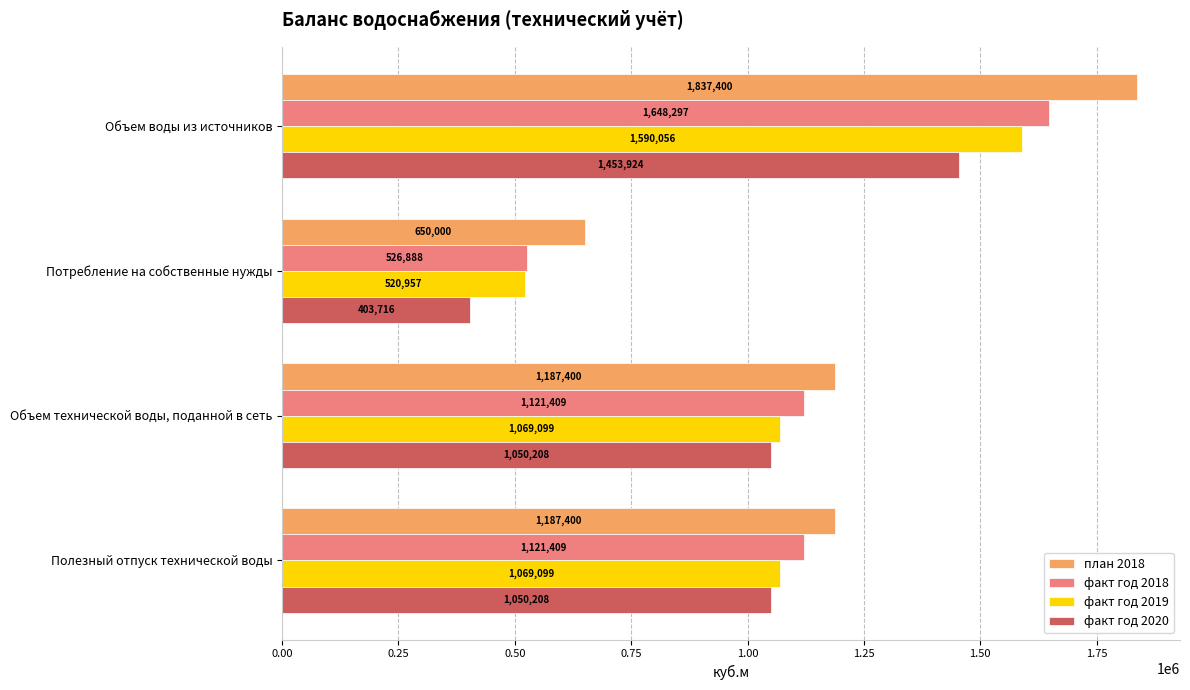

What is the difference between the факт год 2020 values at Потребление на собственные нужды and Объем технической воды, поданной в сеть?

646492